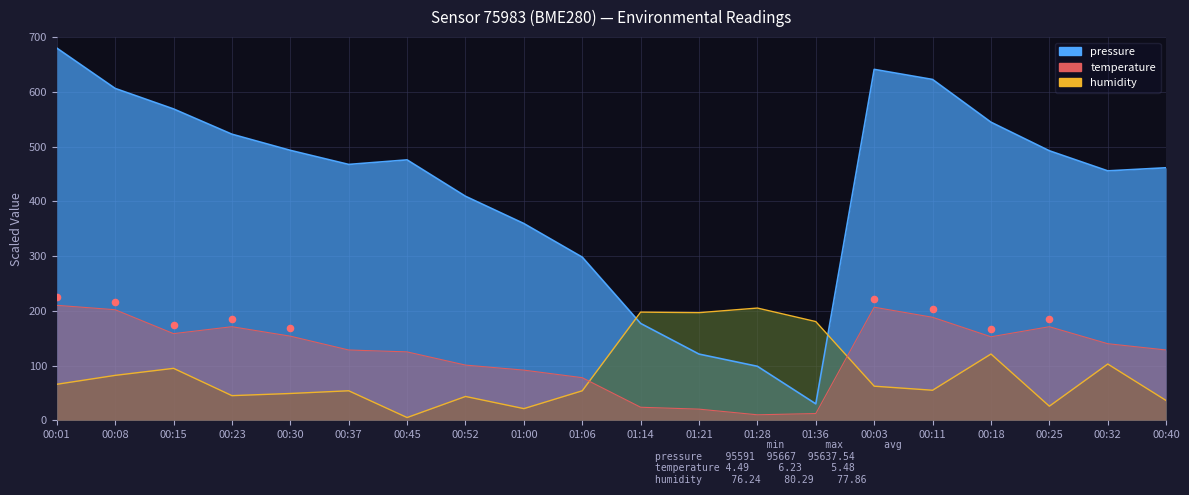

Which series contains the lowest Y value?

humidity